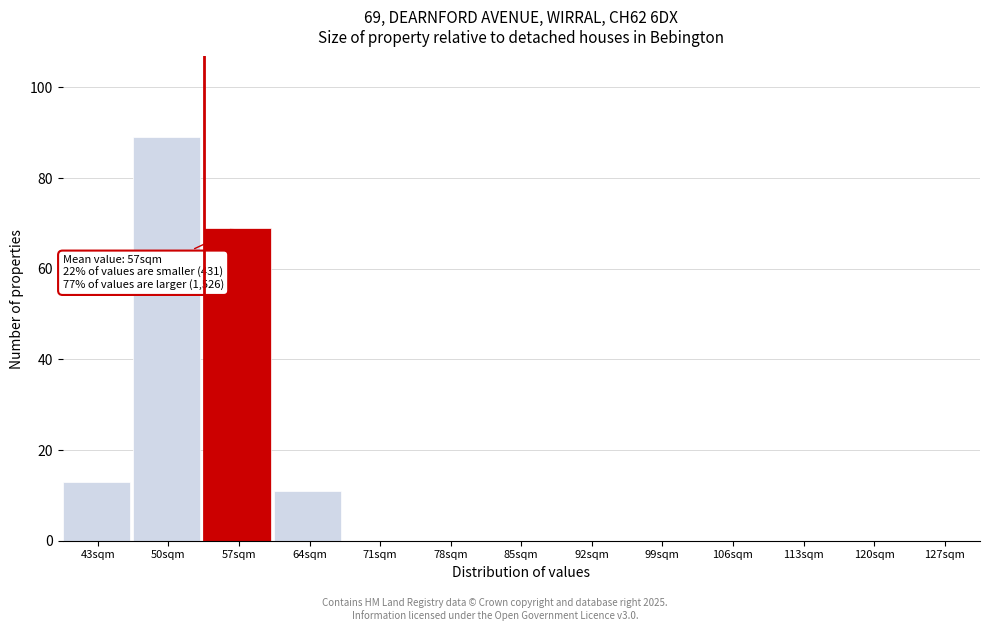

Reading left to right, extract all data points from this chart.

43sqm=13	50sqm=89	57sqm=69	64sqm=11	71sqm=0	78sqm=0	85sqm=0	92sqm=0	99sqm=0	106sqm=0	113sqm=0	120sqm=0	127sqm=0